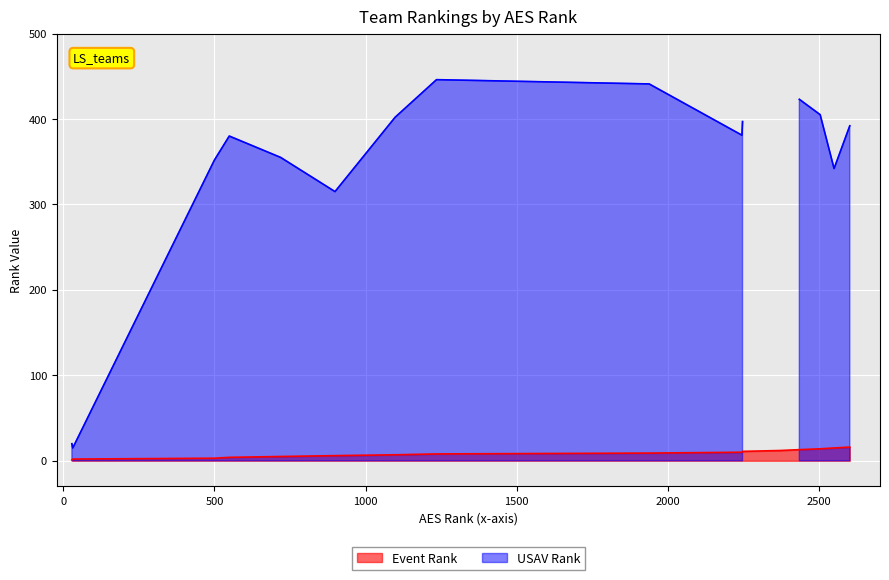

True or false: the data shows 19 at Brownsville Dynamite 13-1.

False